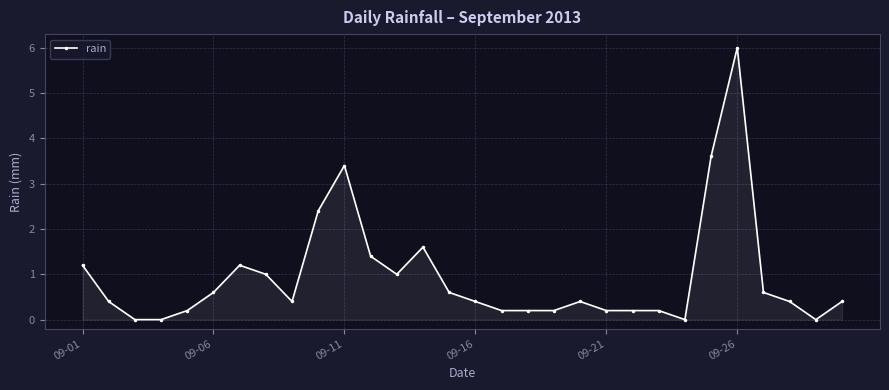

What is the maximum value shown in the chart?

6.0